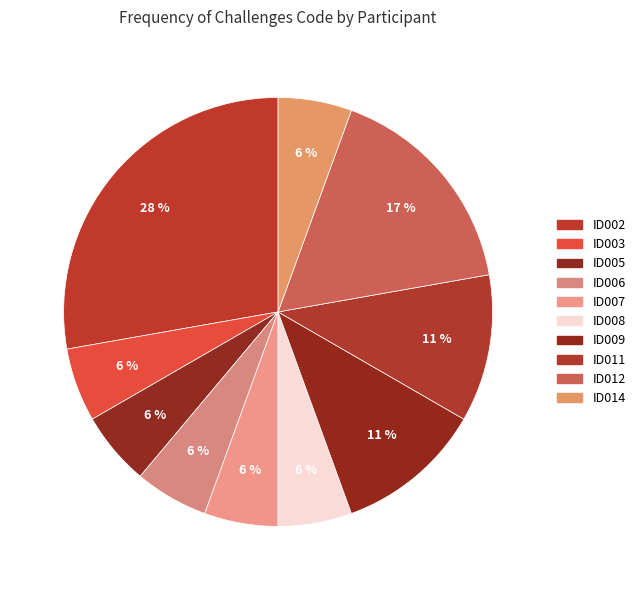

How many segments does this pie chart have?

10